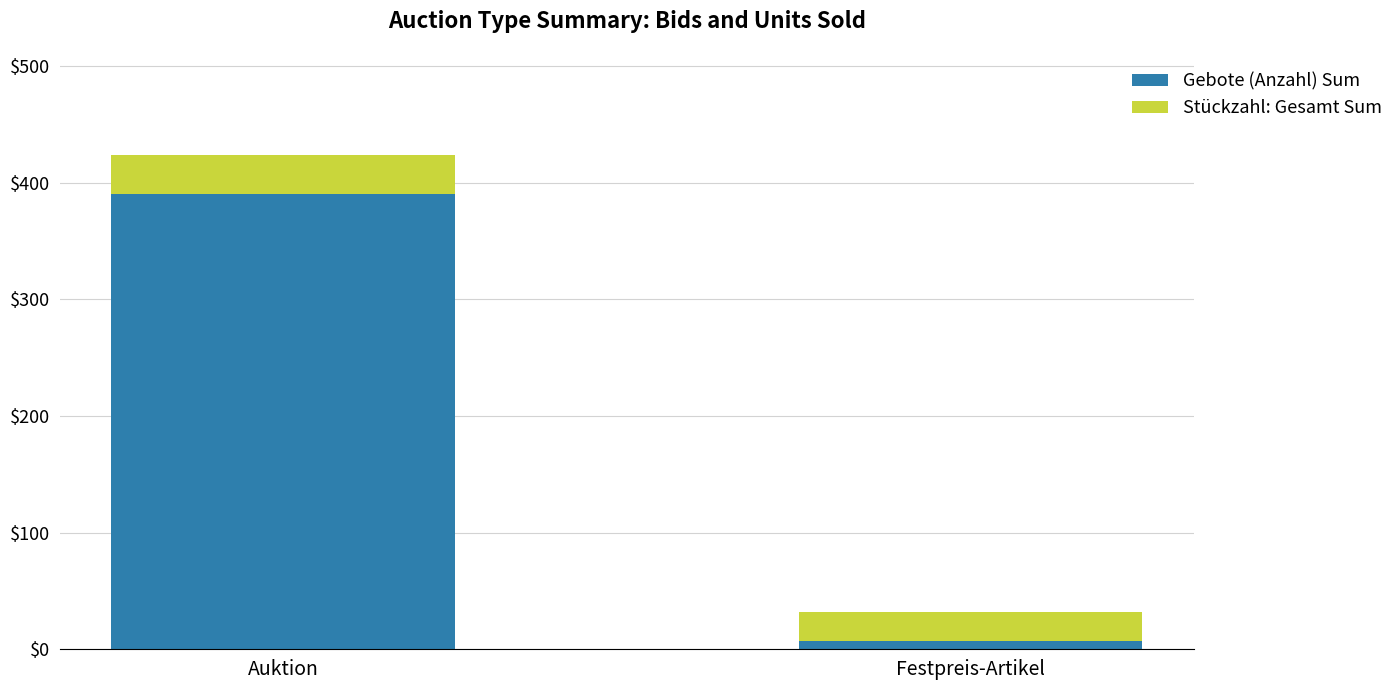

Reading left to right, transcribe the values for Gebote (Anzahl) Sum.

Auktion=390	Festpreis-Artikel=7